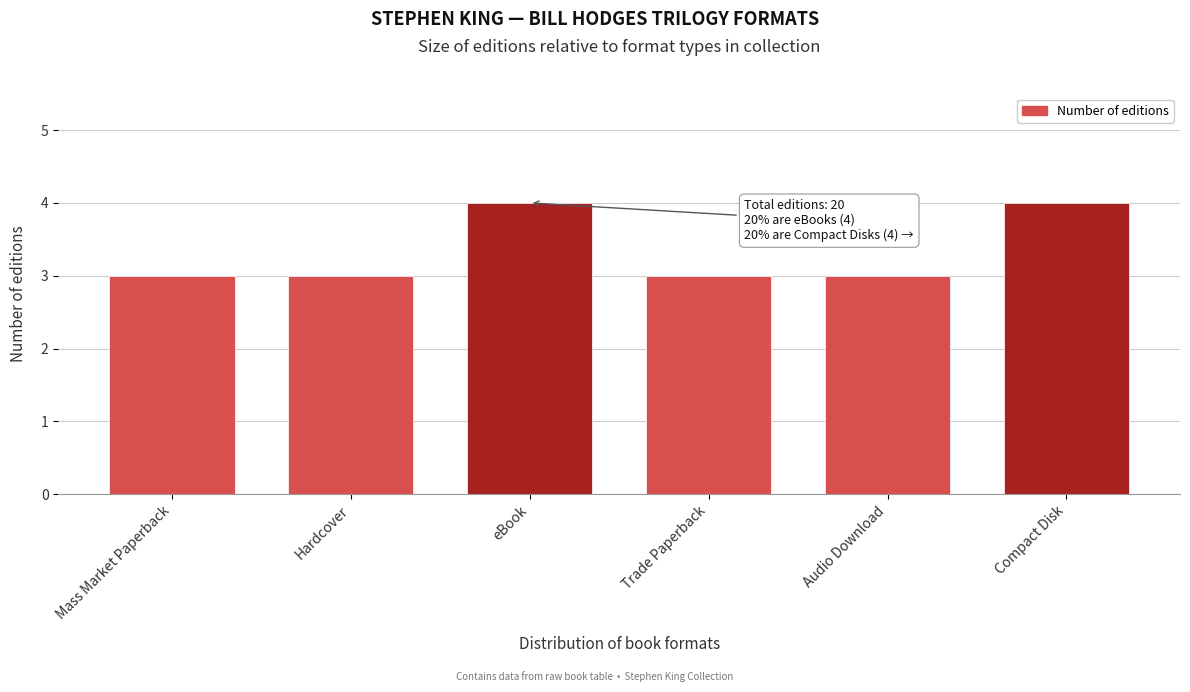

Reading right to left, list all the values displayed in this chart.

4	3	3	4	3	3